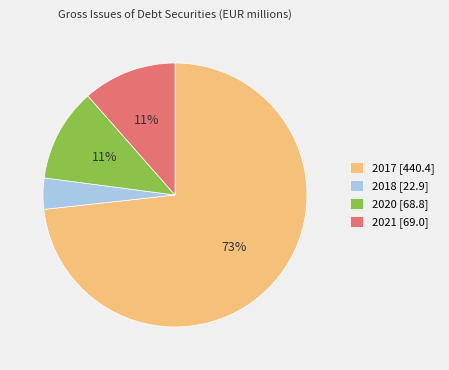

Which category has the smallest portion of the pie?

2018